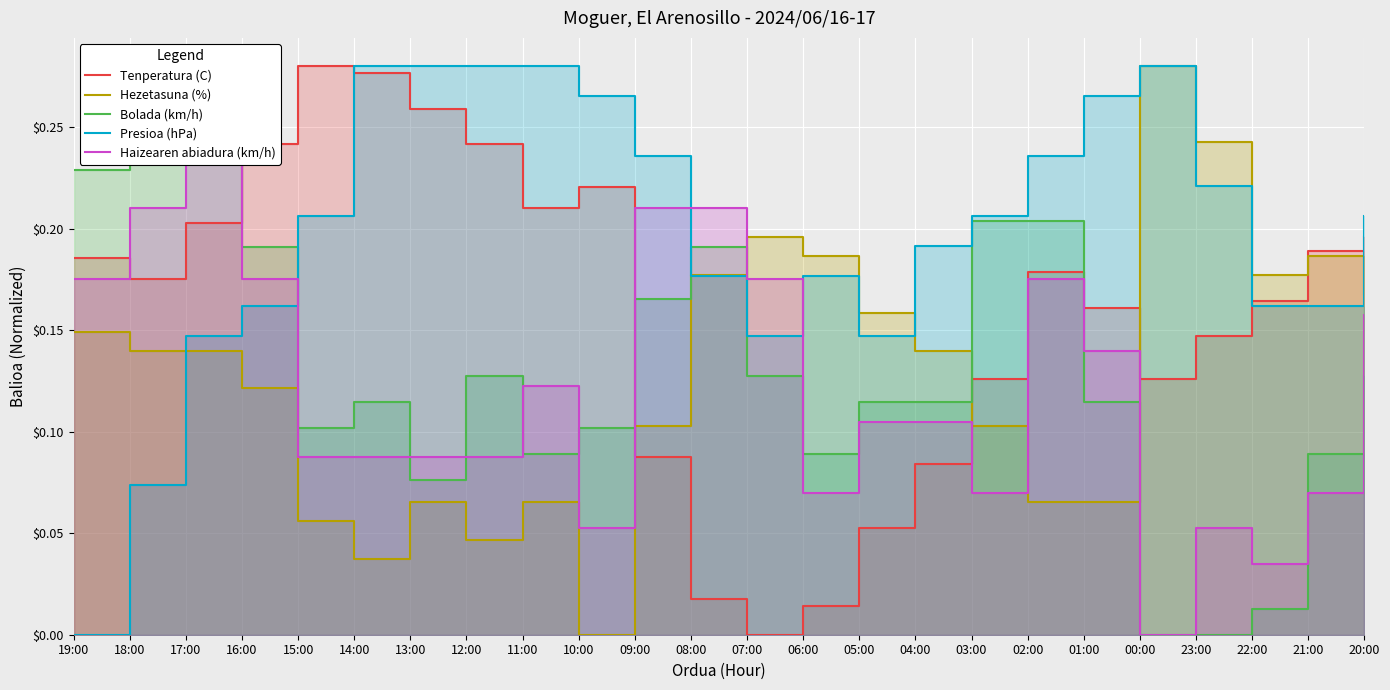

True or false: Hezetasuna (%) has a value of 0.1 at 01:00.

True